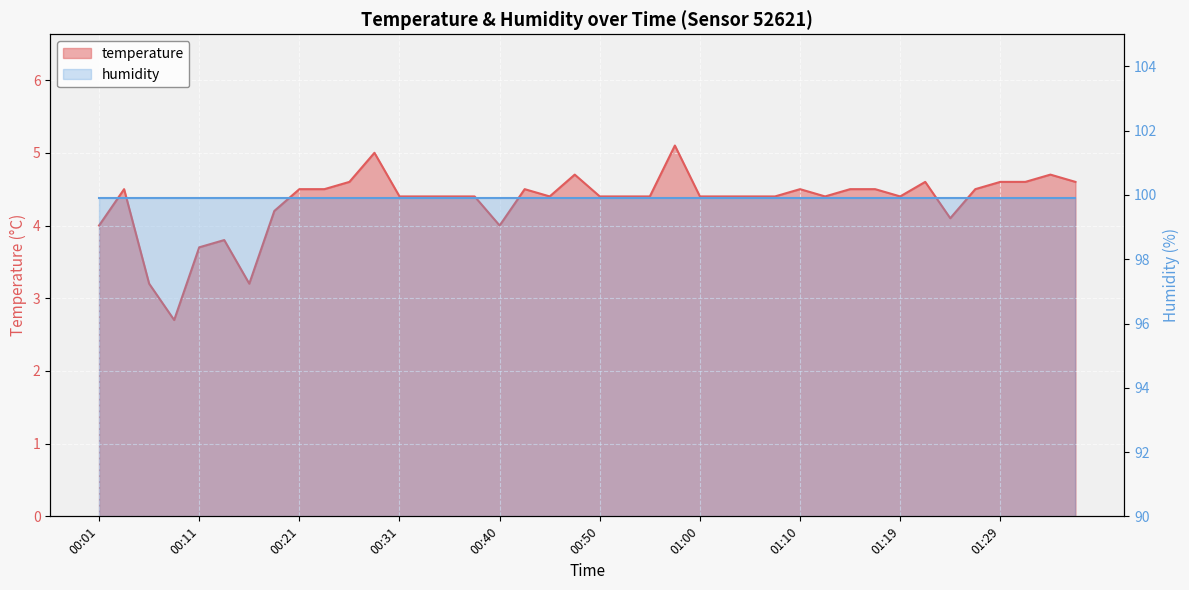

What is the label of the 10th point from the right?

01:14